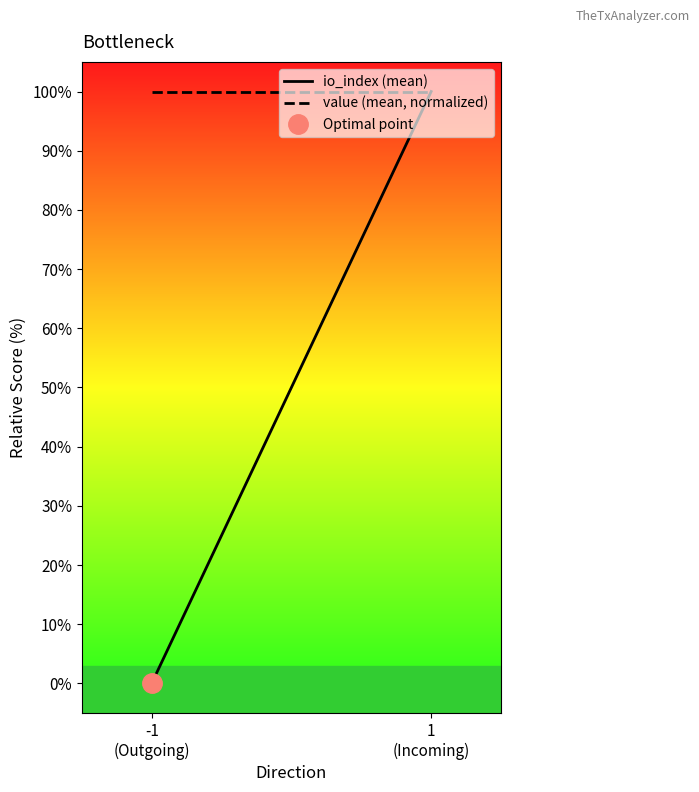

What is the label of the 2nd point from the left?

1
(Incoming)